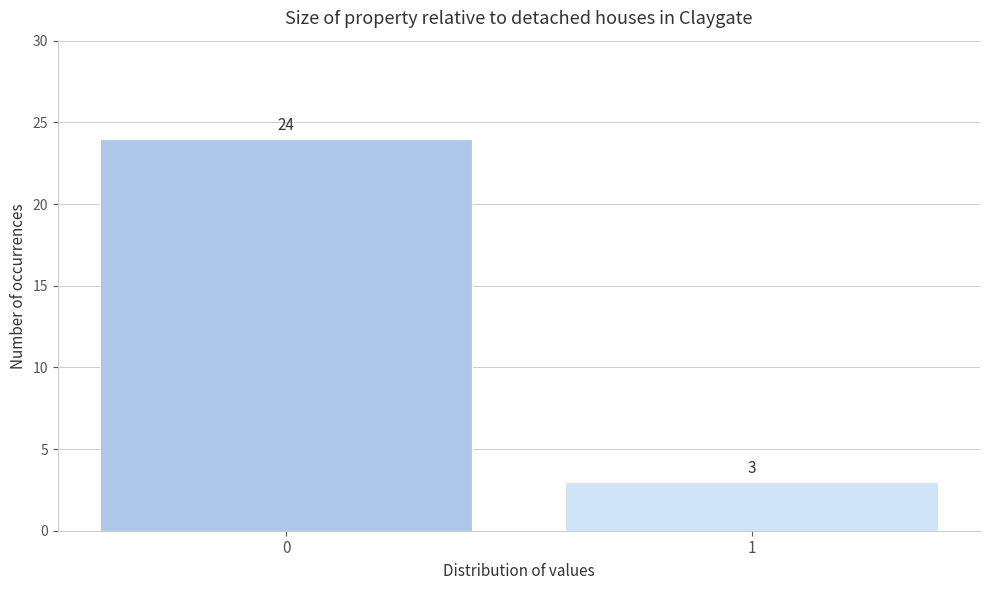

Reading left to right, list all the values displayed in this chart.

0=24	1=3